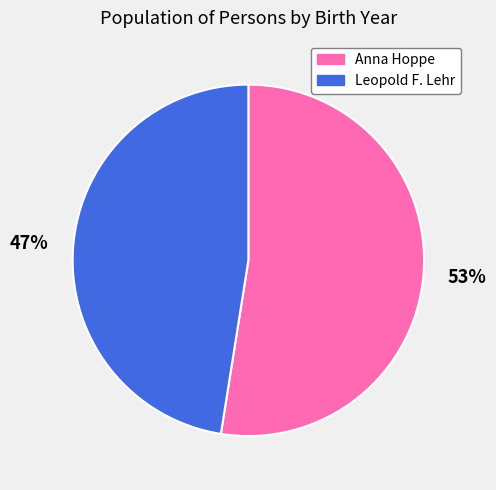

What is the majority slice?

Anna Hoppe